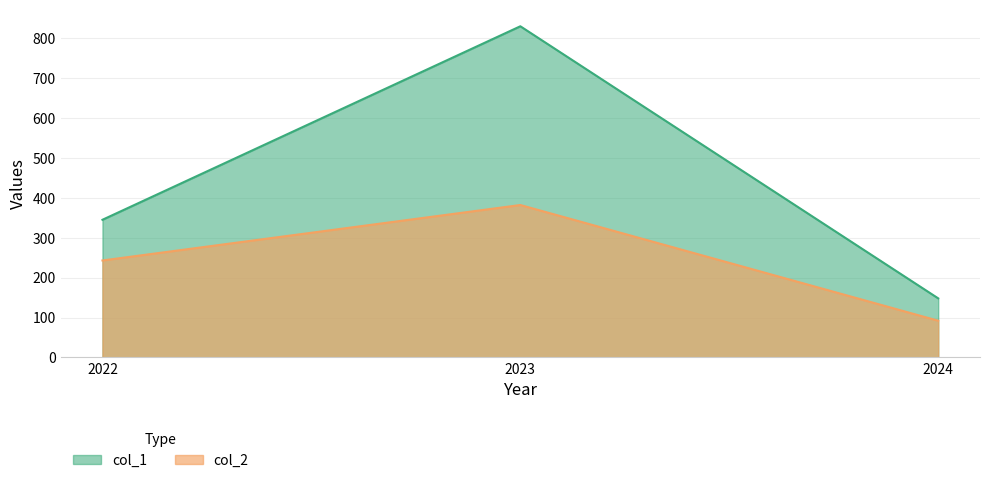

At 2022, list the series in order from smallest to largest.

col_2, col_1